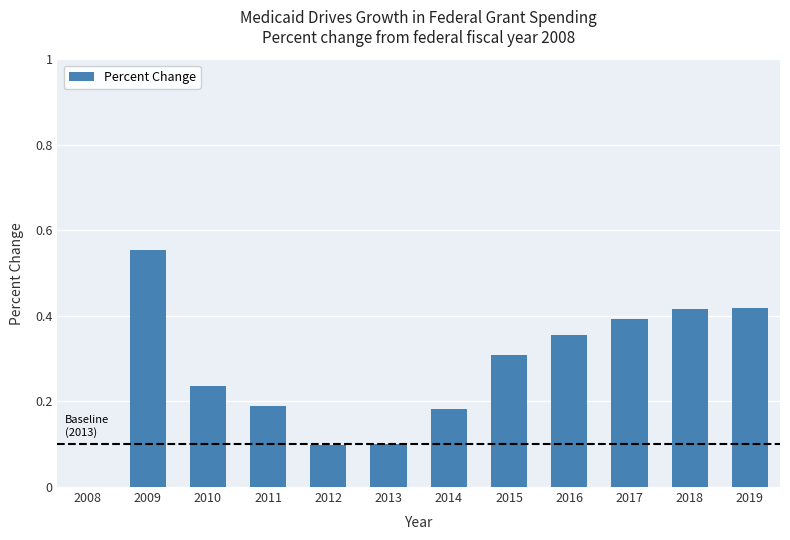

What is the sum of all values?

3.3